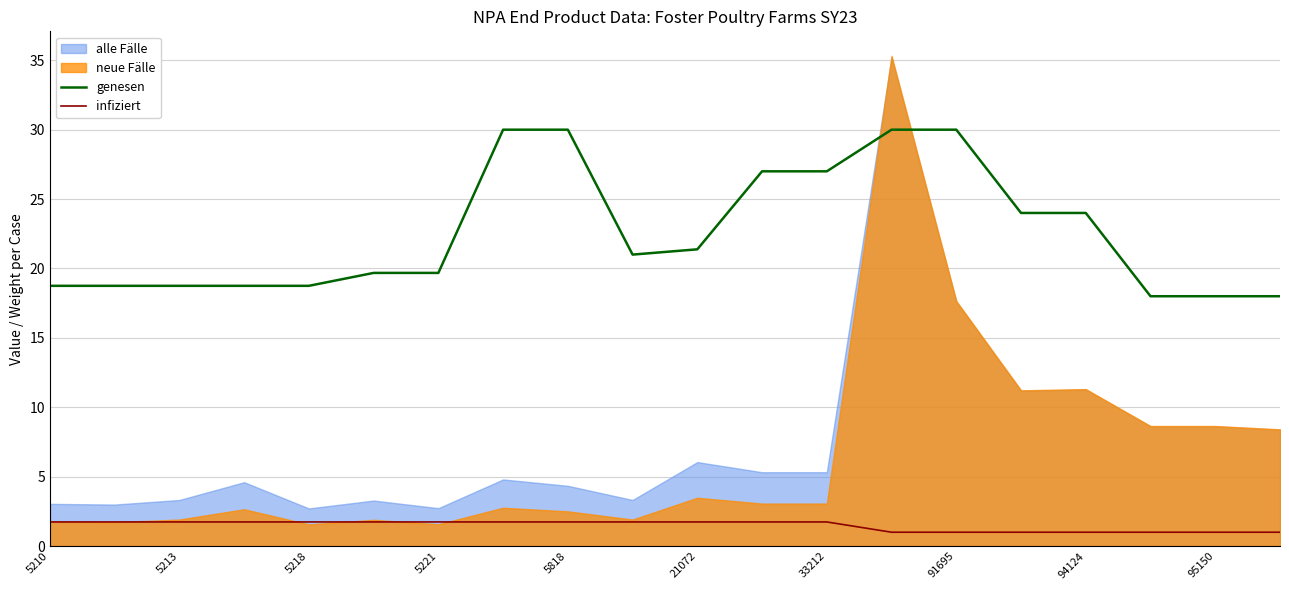

True or false: genesen and infiziert intersect in this chart.

False